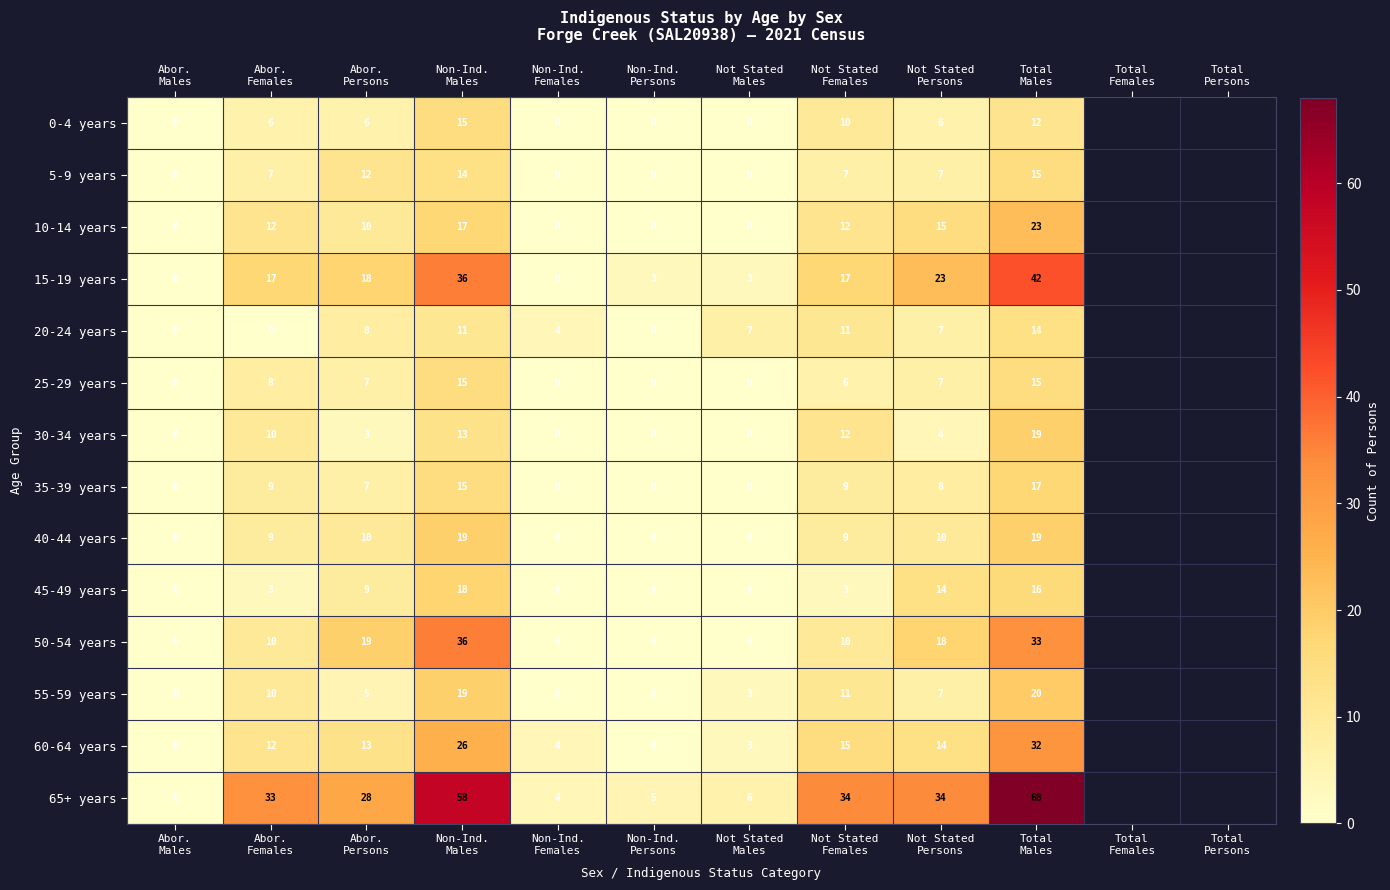

What is the sum of all 55-59 years values?

75